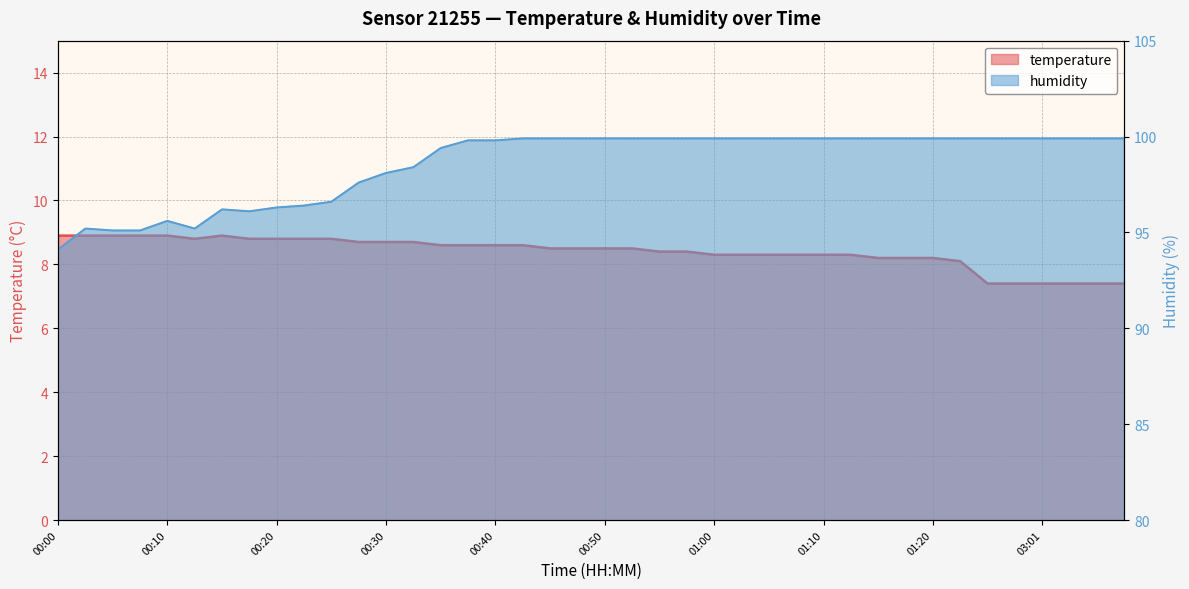

Where is the first local maximum for temperature?

00:15